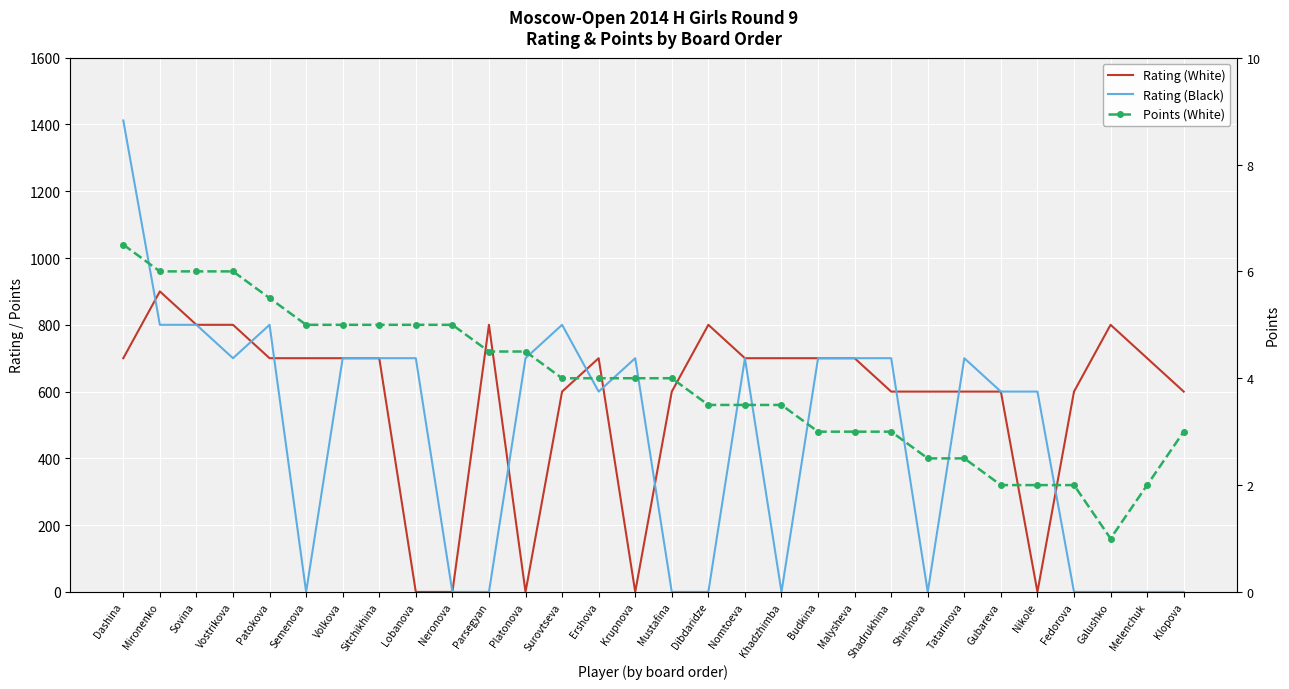

What is the highest value of the Rating (Black) series?

1412.0